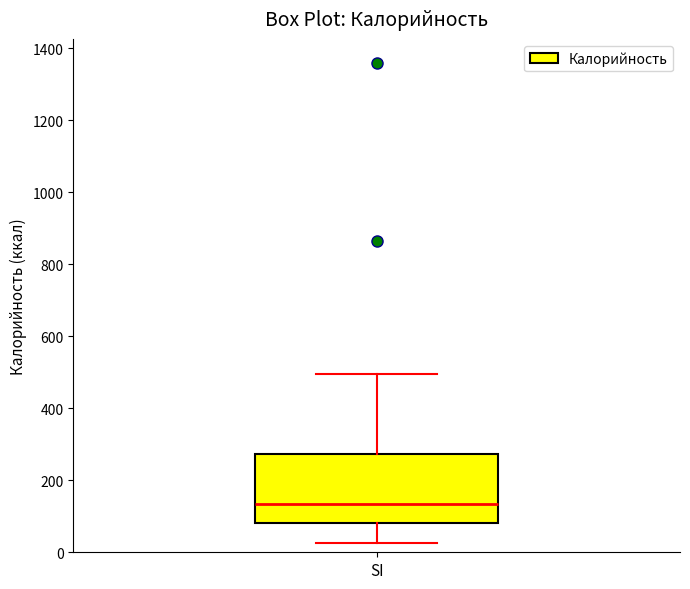

Transcribe this box plot: give where the median line is, the range the box spans, and where the two whiskers end, as read against the y-axis. The values are not printed on the chart, so give them approximately, as read against the axis.

median 140, box 80 to 280, whiskers 20 to 500